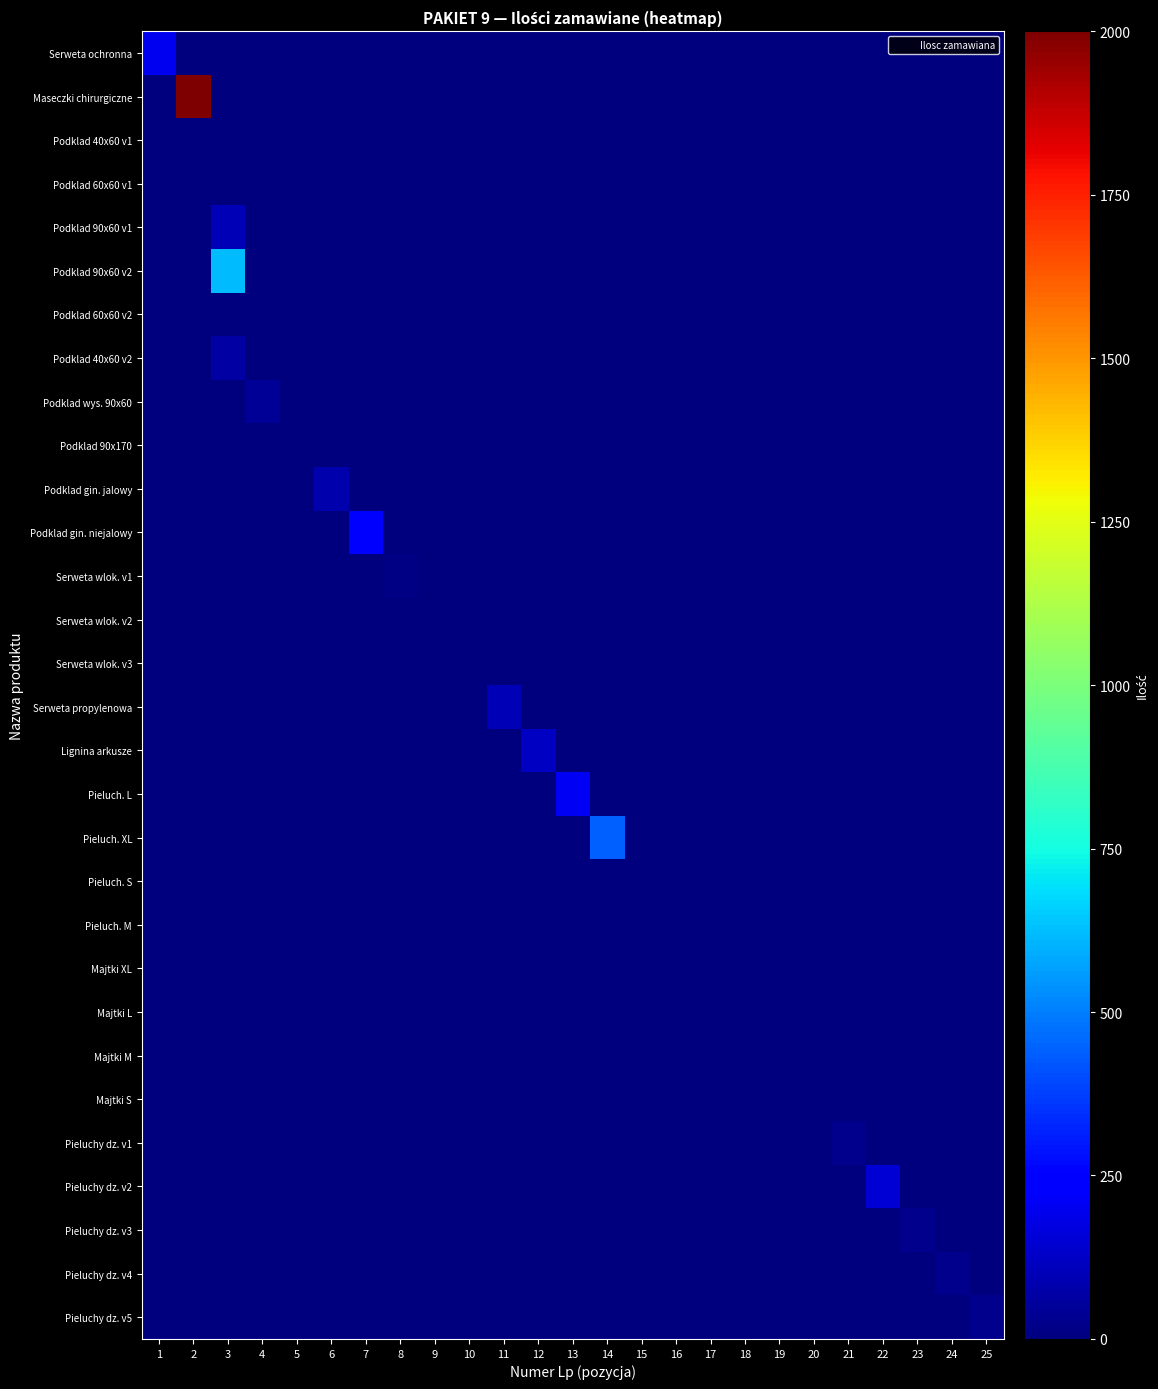

Reading left to right, extract all data points from this chart.

Serweta ochronna: 1=200	2=0	3=0	4=0	5=0	6=0	7=0	8=0	9=0	10=0	11=0	12=0	13=0	14=0	15=0	16=0	17=0	18=0	19=0	20=0	21=0	22=0	23=0	24=0	25=0
Maseczki chirurgiczne: 1=0	2=2000	3=0	4=0	5=0	6=0	7=0	8=0	9=0	10=0	11=0	12=0	13=0	14=0	15=0	16=0	17=0	18=0	19=0	20=0	21=0	22=0	23=0	24=0	25=0
Podklad 40x60 v1: 1=0	2=0	3=2	4=0	5=0	6=0	7=0	8=0	9=0	10=0	11=0	12=0	13=0	14=0	15=0	16=0	17=0	18=0	19=0	20=0	21=0	22=0	23=0	24=0	25=0
Podklad 60x60 v1: 1=0	2=0	3=2	4=0	5=0	6=0	7=0	8=0	9=0	10=0	11=0	12=0	13=0	14=0	15=0	16=0	17=0	18=0	19=0	20=0	21=0	22=0	23=0	24=0	25=0
Podklad 90x60 v1: 1=0	2=0	3=100	4=0	5=0	6=0	7=0	8=0	9=0	10=0	11=0	12=0	13=0	14=0	15=0	16=0	17=0	18=0	19=0	20=0	21=0	22=0	23=0	24=0	25=0
Podklad 90x60 v2: 1=0	2=0	3=620	4=0	5=0	6=0	7=0	8=0	9=0	10=0	11=0	12=0	13=0	14=0	15=0	16=0	17=0	18=0	19=0	20=0	21=0	22=0	23=0	24=0	25=0
Podklad 60x60 v2: 1=0	2=0	3=2	4=0	5=0	6=0	7=0	8=0	9=0	10=0	11=0	12=0	13=0	14=0	15=0	16=0	17=0	18=0	19=0	20=0	21=0	22=0	23=0	24=0	25=0
Podklad 40x60 v2: 1=0	2=0	3=70	4=0	5=0	6=0	7=0	8=0	9=0	10=0	11=0	12=0	13=0	14=0	15=0	16=0	17=0	18=0	19=0	20=0	21=0	22=0	23=0	24=0	25=0
Podklad wys. 90x60: 1=0	2=0	3=0	4=40	5=0	6=0	7=0	8=0	9=0	10=0	11=0	12=0	13=0	14=0	15=0	16=0	17=0	18=0	19=0	20=0	21=0	22=0	23=0	24=0	25=0
Podklad 90x170: 1=0	2=0	3=0	4=0	5=5	6=0	7=0	8=0	9=0	10=0	11=0	12=0	13=0	14=0	15=0	16=0	17=0	18=0	19=0	20=0	21=0	22=0	23=0	24=0	25=0
Podklad gin. jalowy: 1=0	2=0	3=0	4=0	5=0	6=80	7=0	8=0	9=0	10=0	11=0	12=0	13=0	14=0	15=0	16=0	17=0	18=0	19=0	20=0	21=0	22=0	23=0	24=0	25=0
Podklad gin. niejalowy: 1=0	2=0	3=0	4=0	5=0	6=0	7=250	8=0	9=0	10=0	11=0	12=0	13=0	14=0	15=0	16=0	17=0	18=0	19=0	20=0	21=0	22=0	23=0	24=0	25=0
Serweta wlok. v1: 1=0	2=0	3=0	4=0	5=0	6=0	7=0	8=15	9=0	10=0	11=0	12=0	13=0	14=0	15=0	16=0	17=0	18=0	19=0	20=0	21=0	22=0	23=0	24=0	25=0
Serweta wlok. v2: 1=0	2=0	3=0	4=0	5=0	6=0	7=0	8=0	9=3	10=0	11=0	12=0	13=0	14=0	15=0	16=0	17=0	18=0	19=0	20=0	21=0	22=0	23=0	24=0	25=0
Serweta wlok. v3: 1=0	2=0	3=0	4=0	5=0	6=0	7=0	8=0	9=0	10=1	11=0	12=0	13=0	14=0	15=0	16=0	17=0	18=0	19=0	20=0	21=0	22=0	23=0	24=0	25=0
Serweta propylenowa: 1=0	2=0	3=0	4=0	5=0	6=0	7=0	8=0	9=0	10=0	11=100	12=0	13=0	14=0	15=0	16=0	17=0	18=0	19=0	20=0	21=0	22=0	23=0	24=0	25=0
Lignina arkusze: 1=0	2=0	3=0	4=0	5=0	6=0	7=0	8=0	9=0	10=0	11=0	12=120	13=0	14=0	15=0	16=0	17=0	18=0	19=0	20=0	21=0	22=0	23=0	24=0	25=0
Pieluch. L: 1=0	2=0	3=0	4=0	5=0	6=0	7=0	8=0	9=0	10=0	11=0	12=0	13=210	14=0	15=0	16=0	17=0	18=0	19=0	20=0	21=0	22=0	23=0	24=0	25=0
Pieluch. XL: 1=0	2=0	3=0	4=0	5=0	6=0	7=0	8=0	9=0	10=0	11=0	12=0	13=0	14=440	15=0	16=0	17=0	18=0	19=0	20=0	21=0	22=0	23=0	24=0	25=0
Pieluch. S: 1=0	2=0	3=0	4=0	5=0	6=0	7=0	8=0	9=0	10=0	11=0	12=0	13=0	14=0	15=2	16=0	17=0	18=0	19=0	20=0	21=0	22=0	23=0	24=0	25=0
Pieluch. M: 1=0	2=0	3=0	4=0	5=0	6=0	7=0	8=0	9=0	10=0	11=0	12=0	13=0	14=0	15=0	16=2	17=0	18=0	19=0	20=0	21=0	22=0	23=0	24=0	25=0
Majtki XL: 1=0	2=0	3=0	4=0	5=0	6=0	7=0	8=0	9=0	10=0	11=0	12=0	13=0	14=0	15=0	16=0	17=3	18=0	19=0	20=0	21=0	22=0	23=0	24=0	25=0
Majtki L: 1=0	2=0	3=0	4=0	5=0	6=0	7=0	8=0	9=0	10=0	11=0	12=0	13=0	14=0	15=0	16=0	17=0	18=3	19=0	20=0	21=0	22=0	23=0	24=0	25=0
Majtki M: 1=0	2=0	3=0	4=0	5=0	6=0	7=0	8=0	9=0	10=0	11=0	12=0	13=0	14=0	15=0	16=0	17=0	18=0	19=1	20=0	21=0	22=0	23=0	24=0	25=0
Majtki S: 1=0	2=0	3=0	4=0	5=0	6=0	7=0	8=0	9=0	10=0	11=0	12=0	13=0	14=0	15=0	16=0	17=0	18=0	19=0	20=1	21=0	22=0	23=0	24=0	25=0
Pieluchy dz. v1: 1=0	2=0	3=0	4=0	5=0	6=0	7=0	8=0	9=0	10=0	11=0	12=0	13=0	14=0	15=0	16=0	17=0	18=0	19=0	20=0	21=30	22=0	23=0	24=0	25=0
Pieluchy dz. v2: 1=0	2=0	3=0	4=0	5=0	6=0	7=0	8=0	9=0	10=0	11=0	12=0	13=0	14=0	15=0	16=0	17=0	18=0	19=0	20=0	21=0	22=152	23=0	24=0	25=0
Pieluchy dz. v3: 1=0	2=0	3=0	4=0	5=0	6=0	7=0	8=0	9=0	10=0	11=0	12=0	13=0	14=0	15=0	16=0	17=0	18=0	19=0	20=0	21=0	22=0	23=30	24=0	25=0
Pieluchy dz. v4: 1=0	2=0	3=0	4=0	5=0	6=0	7=0	8=0	9=0	10=0	11=0	12=0	13=0	14=0	15=0	16=0	17=0	18=0	19=0	20=0	21=0	22=0	23=0	24=30	25=0
Pieluchy dz. v5: 1=0	2=0	3=0	4=0	5=0	6=0	7=0	8=0	9=0	10=0	11=0	12=0	13=0	14=0	15=0	16=0	17=0	18=0	19=0	20=0	21=0	22=0	23=0	24=0	25=30